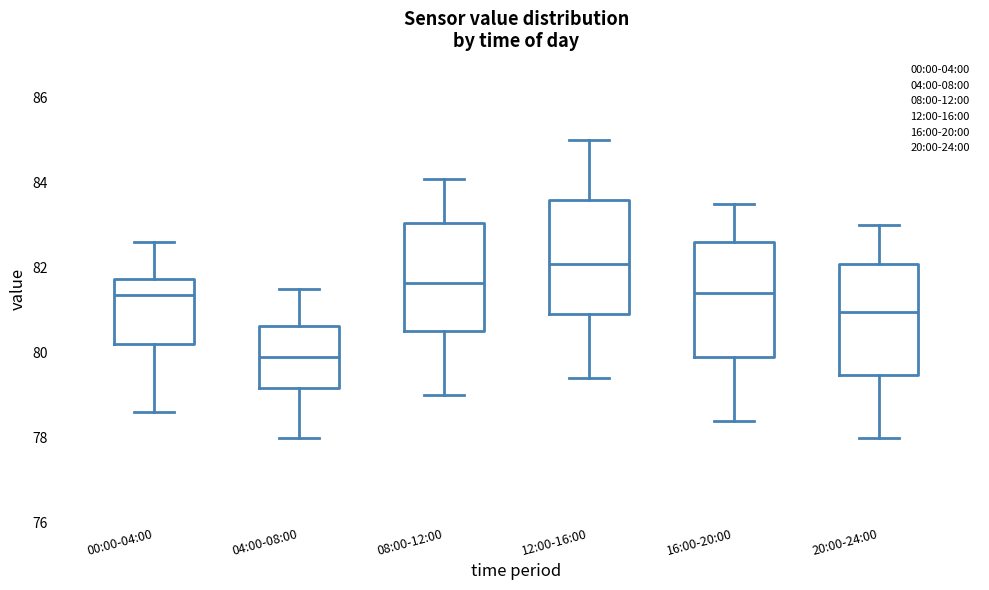

Which box has the lowest median line?

04:00-08:00